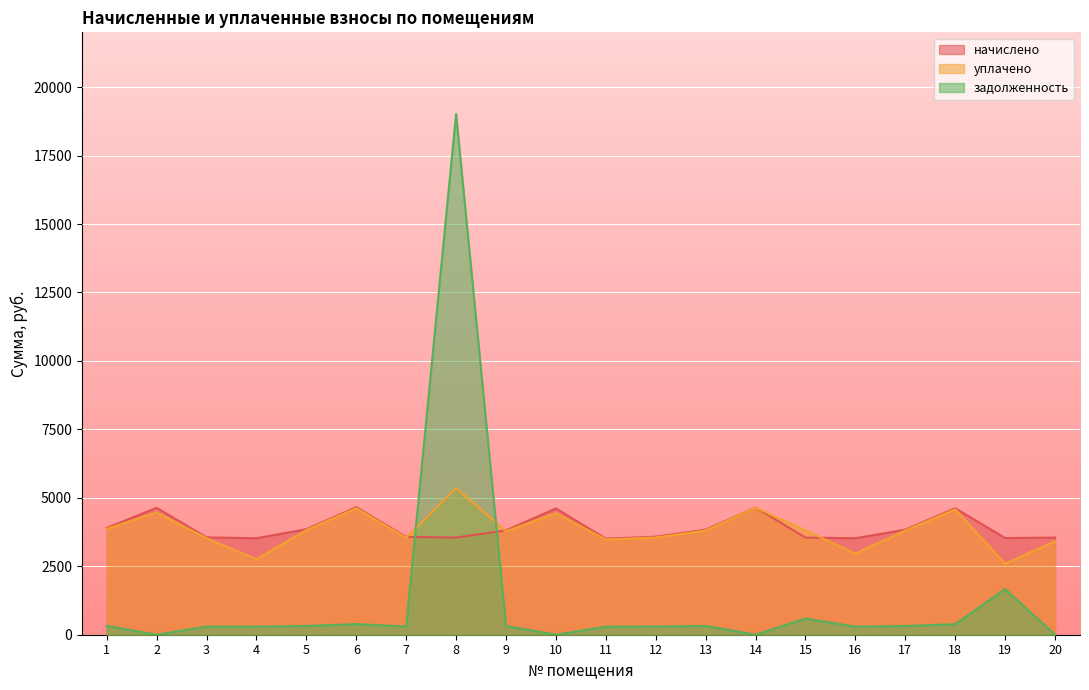

How many lines are shown in the chart?

3